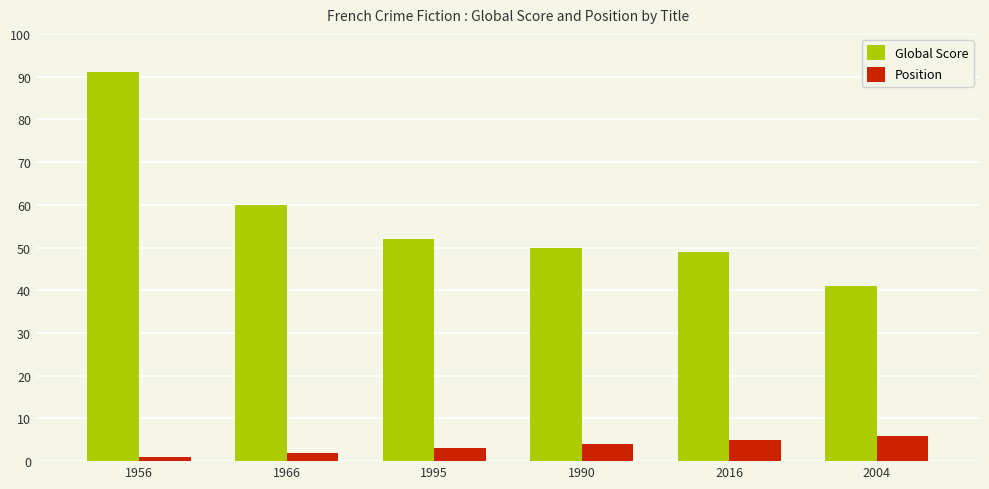

What is the difference between the maximum and second lowest values in the Position series?

4